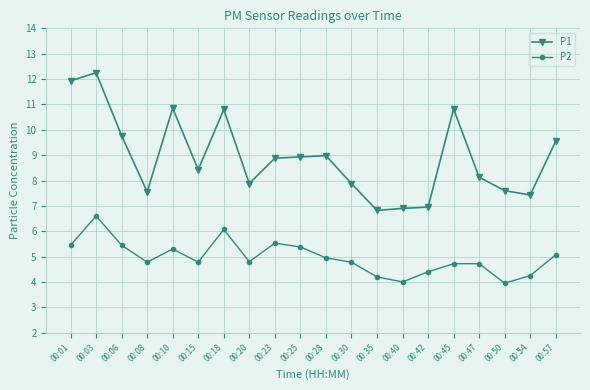

Which series changed the most between 00:01 and 00:03?

P2